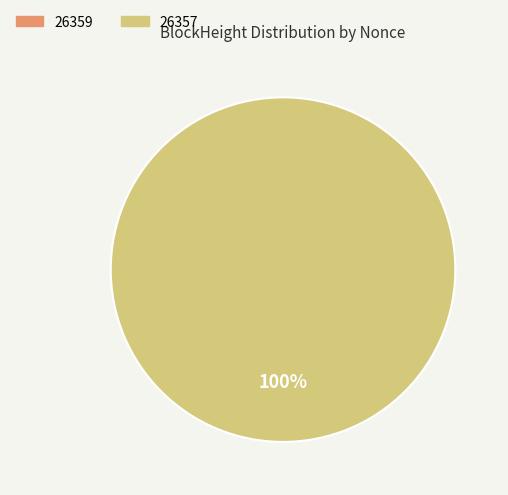

The 26357 slice represents 100% of the pie. True or false?

True